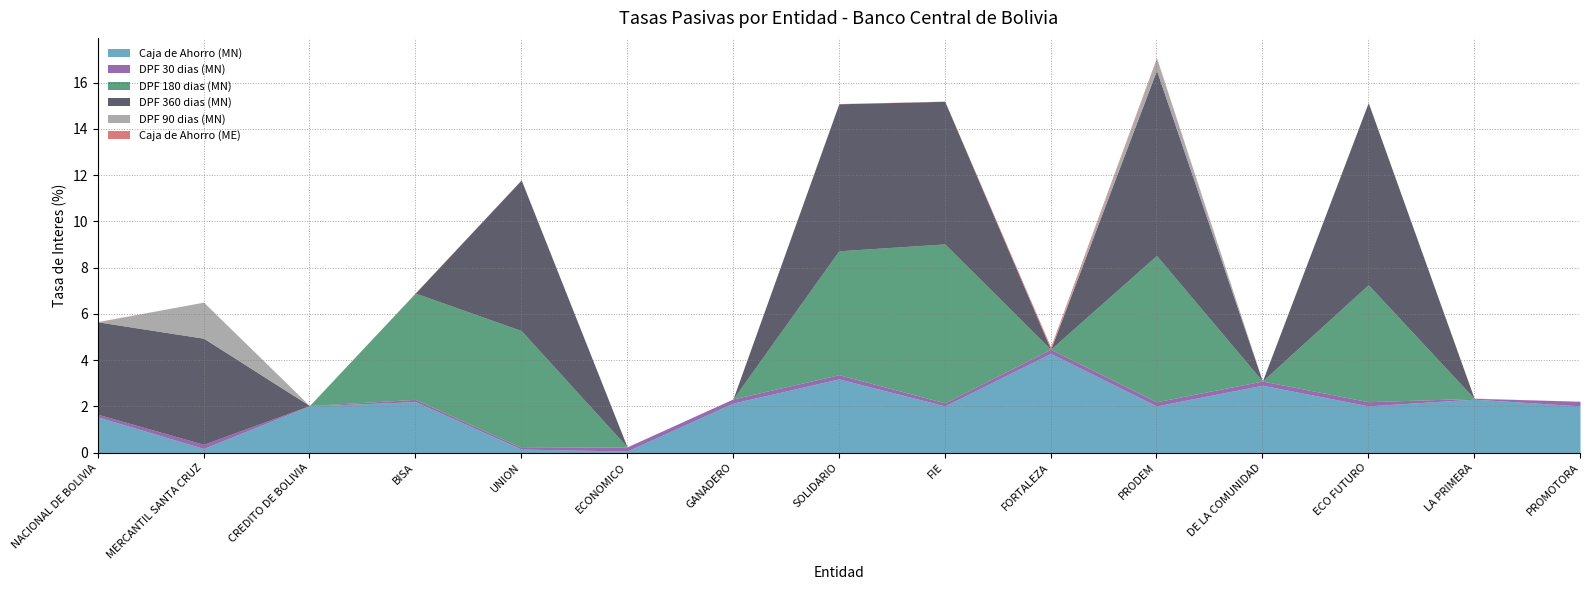

Which label corresponds to the smallest value in the chart?

NACIONAL DE BOLIVIA